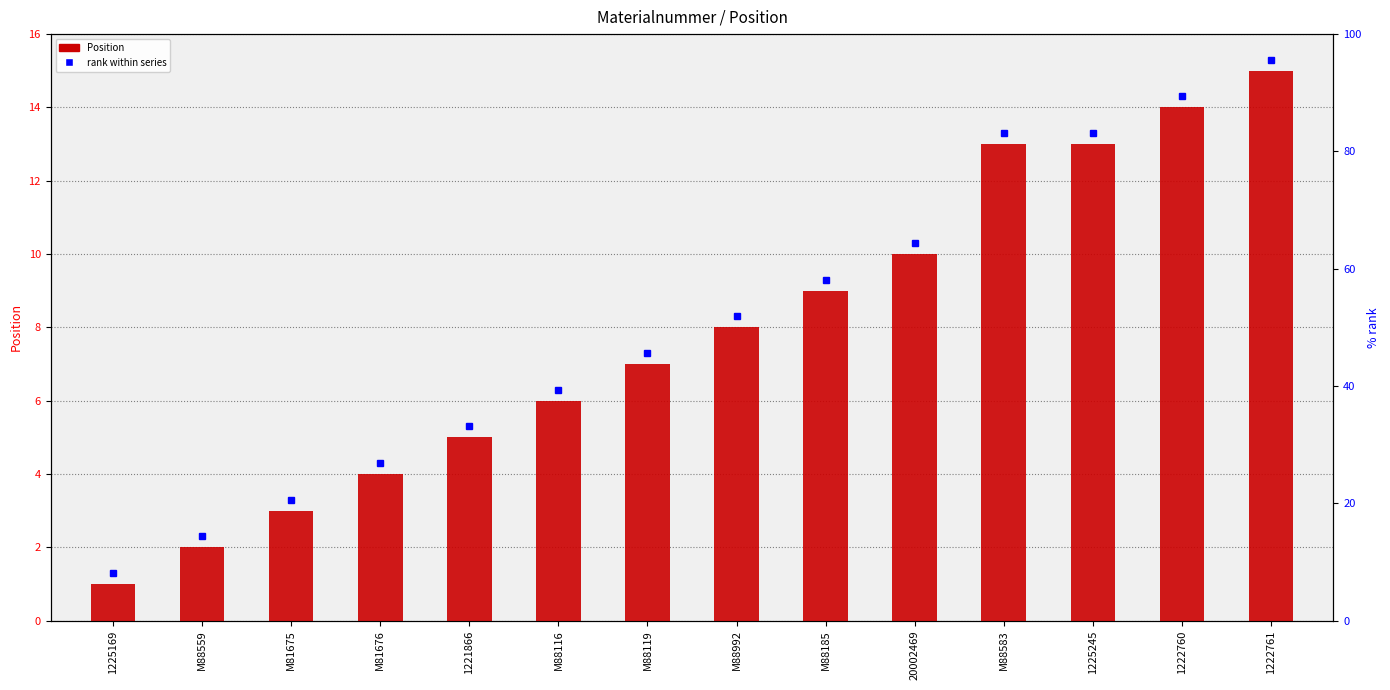

What position from the right is 20002469?

5